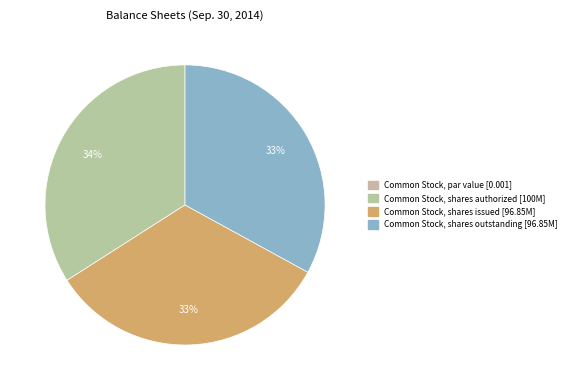

Count the number of slices in the pie.

4